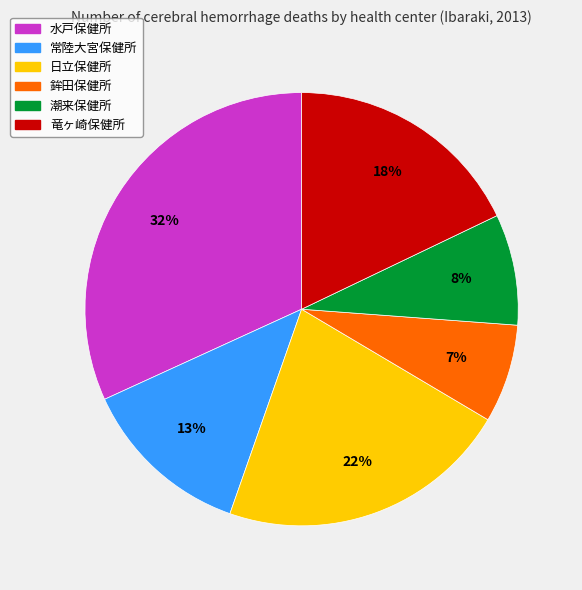

Is 潮来保健所 the majority of the pie?

No